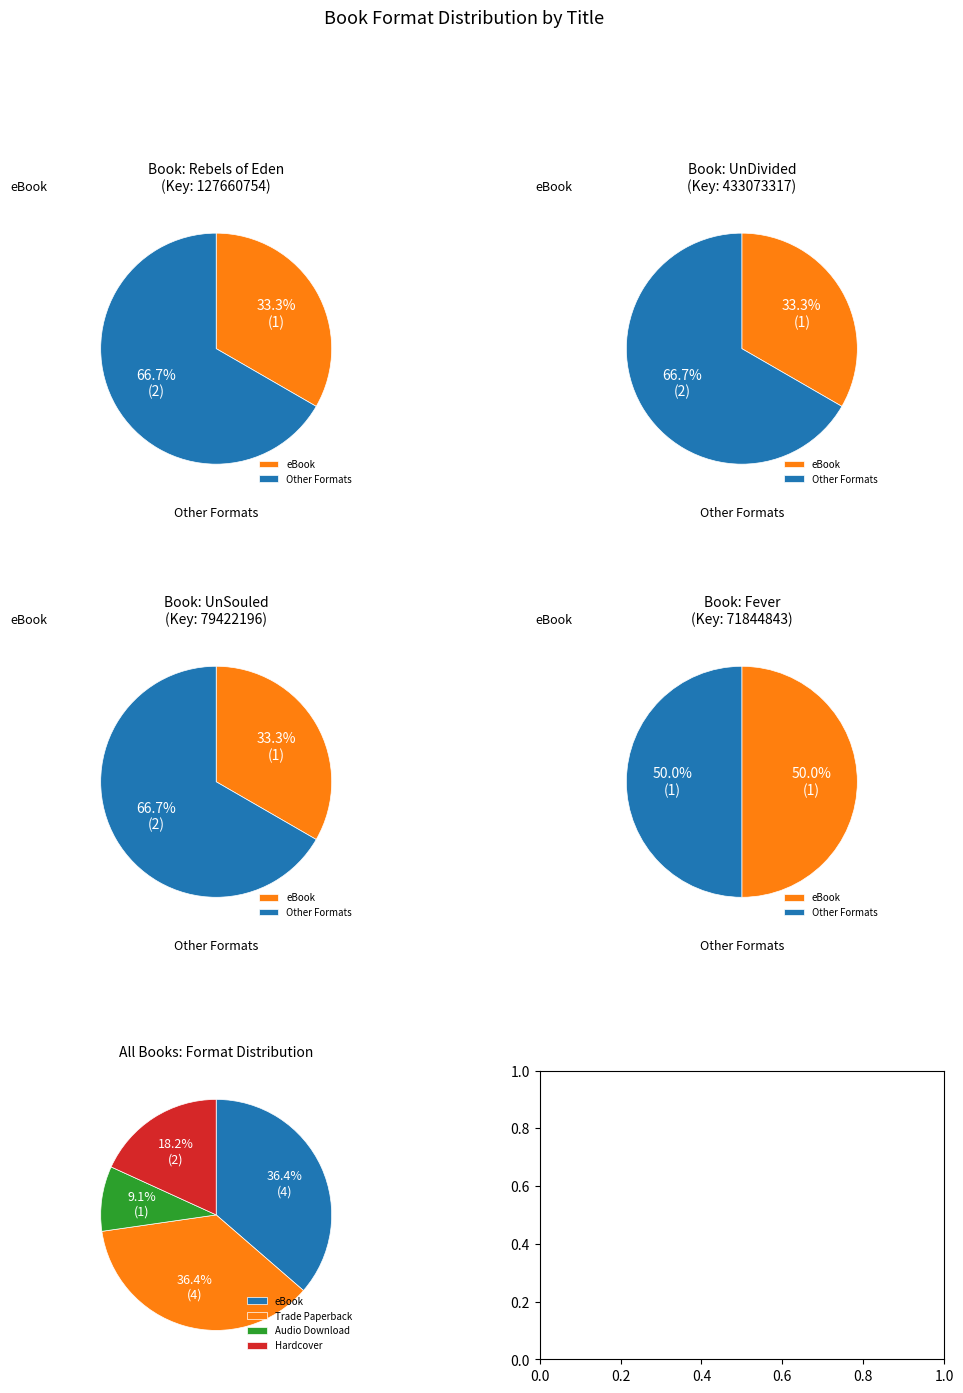

How many slices are in this pie chart?

4